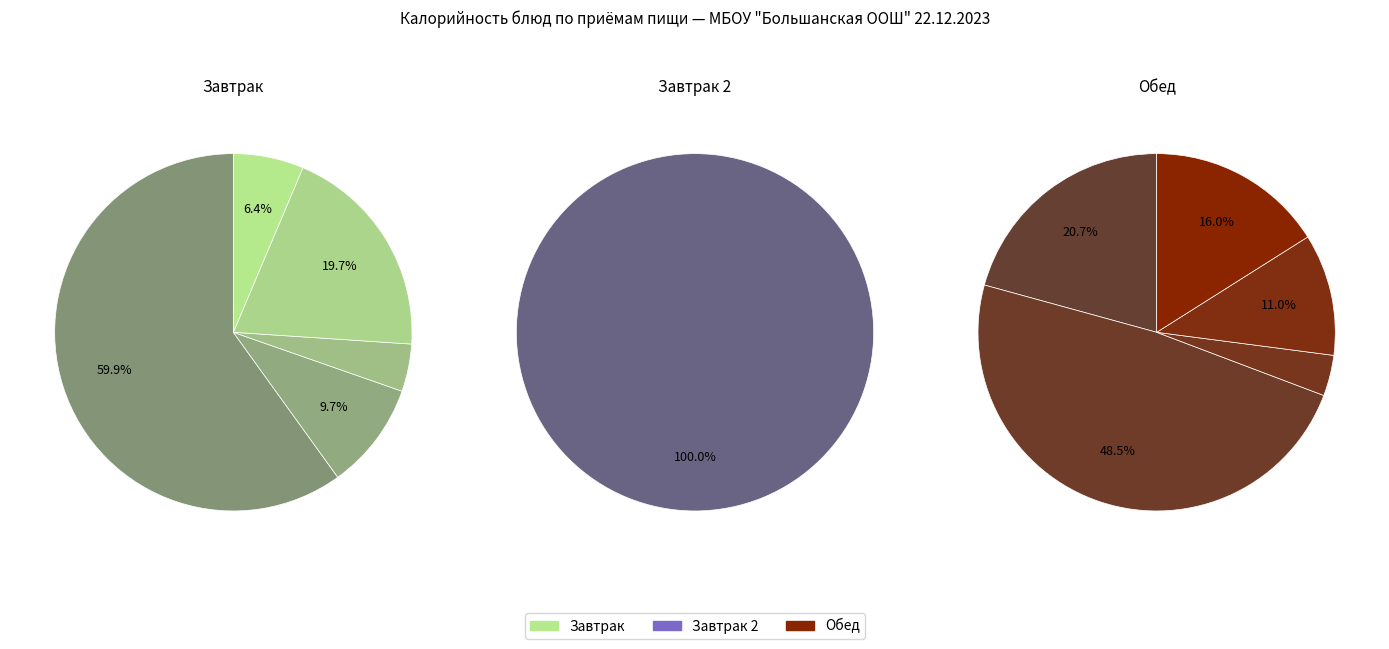

Count the number of slices in the pie.

11